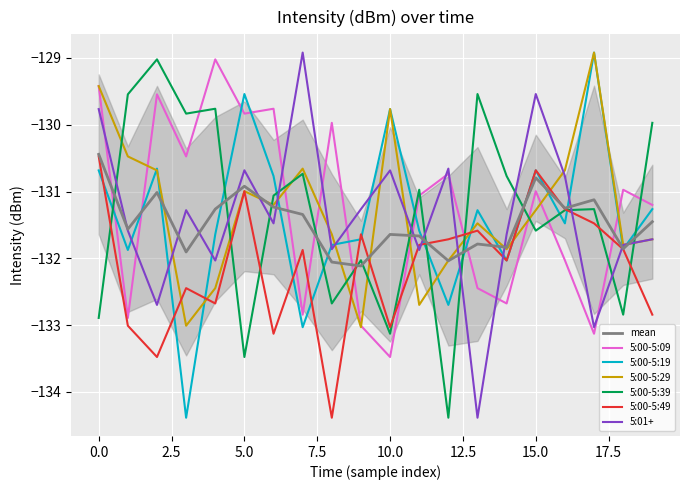

The 5:00-5:29 series shows -79.4 at 10.0. True or false?

False